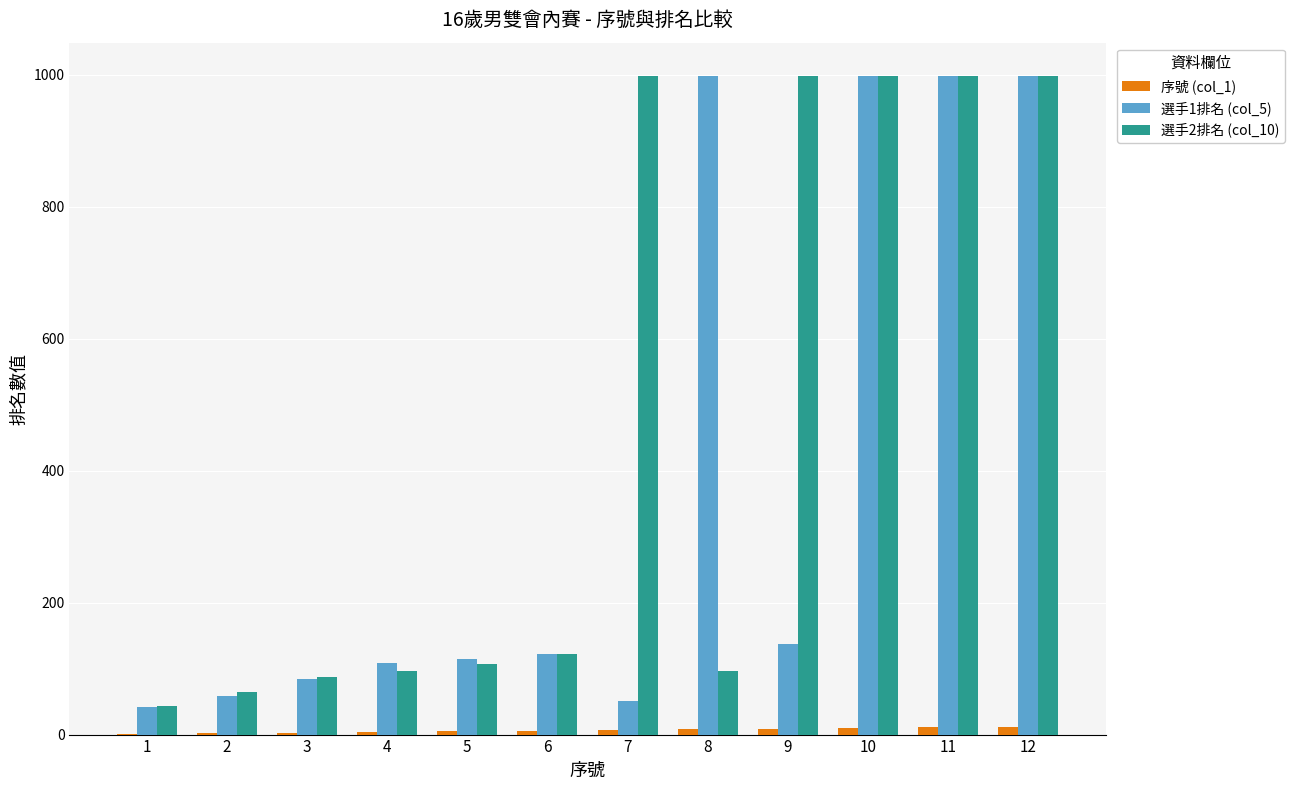

Are the bars horizontal?

No